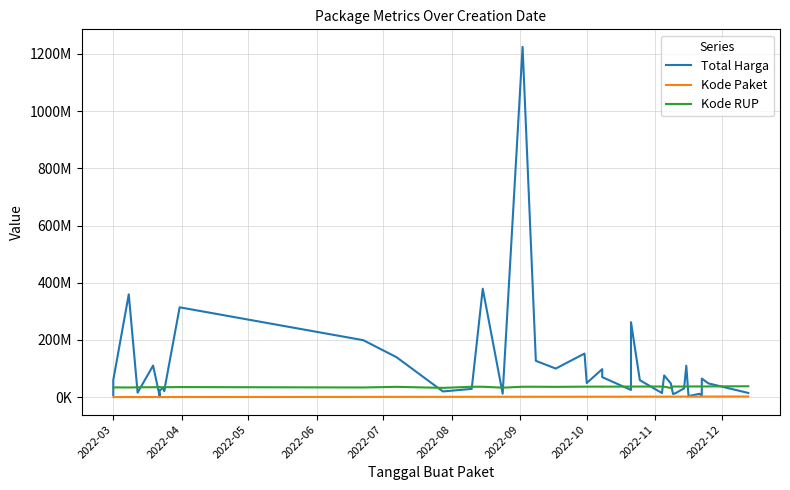

True or false: Kode RUP has more than 0 interior local peaks.

True